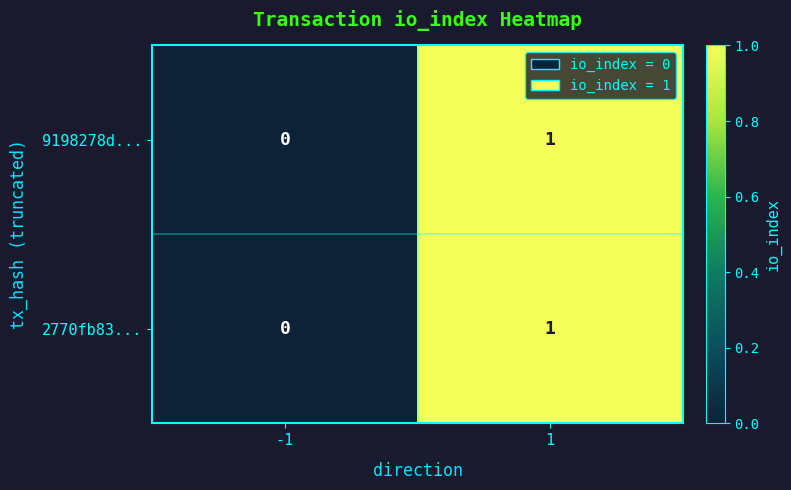

Which category has the highest value across all series?

1